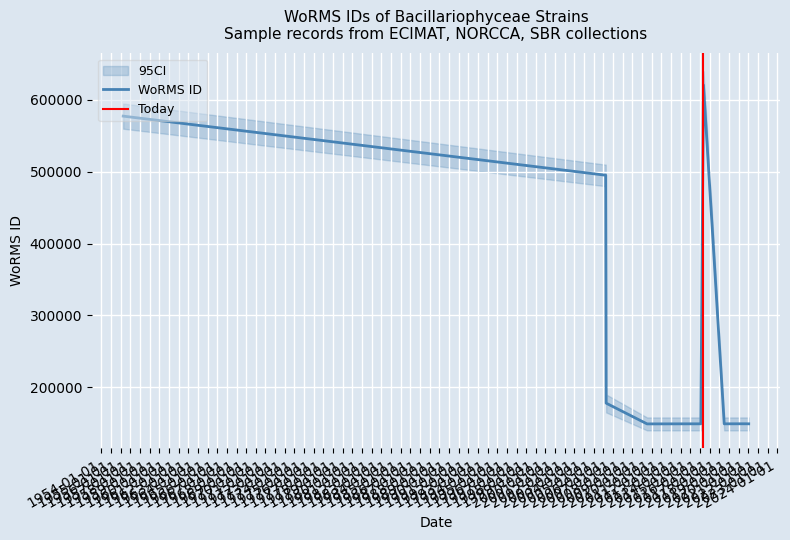

The chart shows a value of 269206 at 2006-04-14. True or false?

False